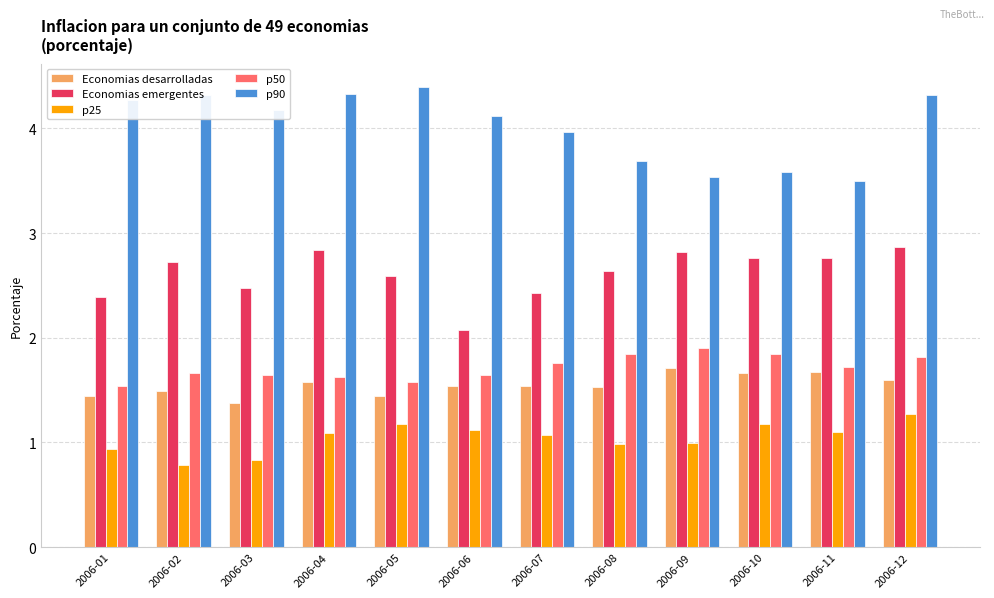

Where does the p25 series first go above 1?

2006-04